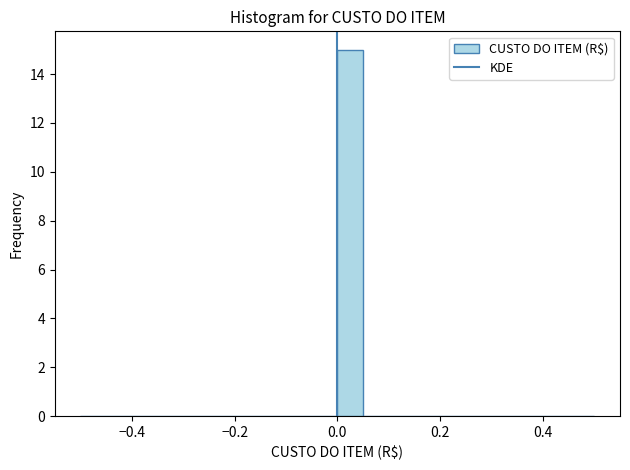

Read against the x-axis, roughly where is the centre of the tallest bar?

0.02